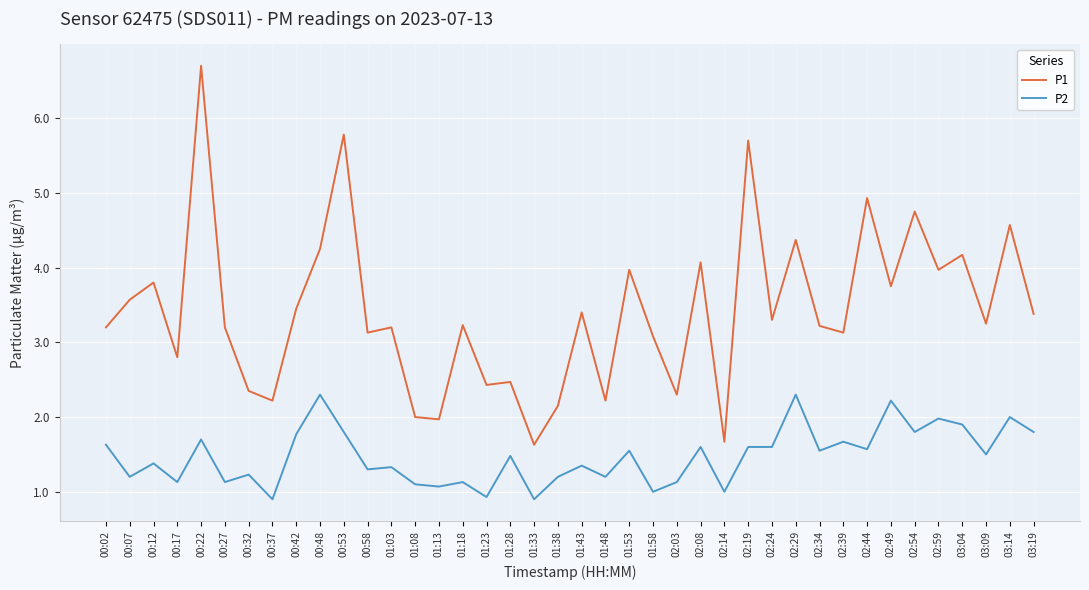

At 02:49, list the series in order from largest to smallest.

P1, P2